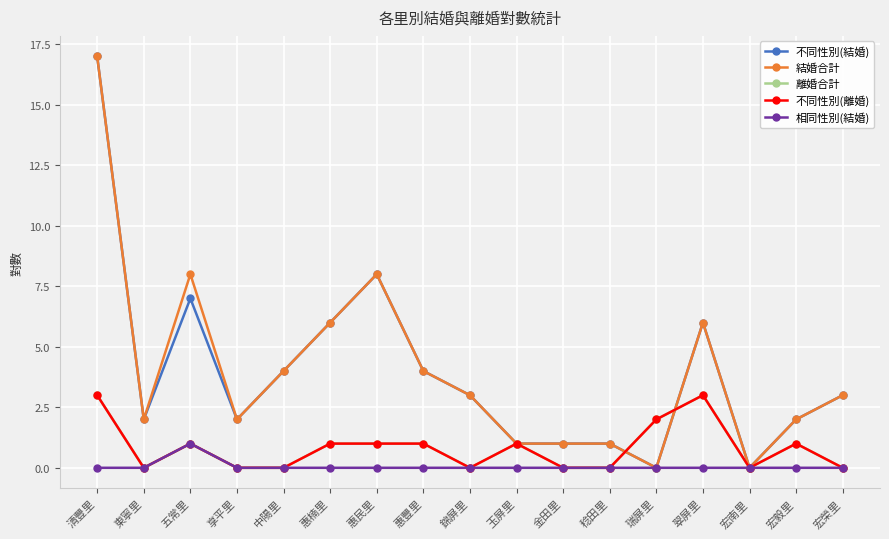

Is this an area chart (filled region under the line)?

No